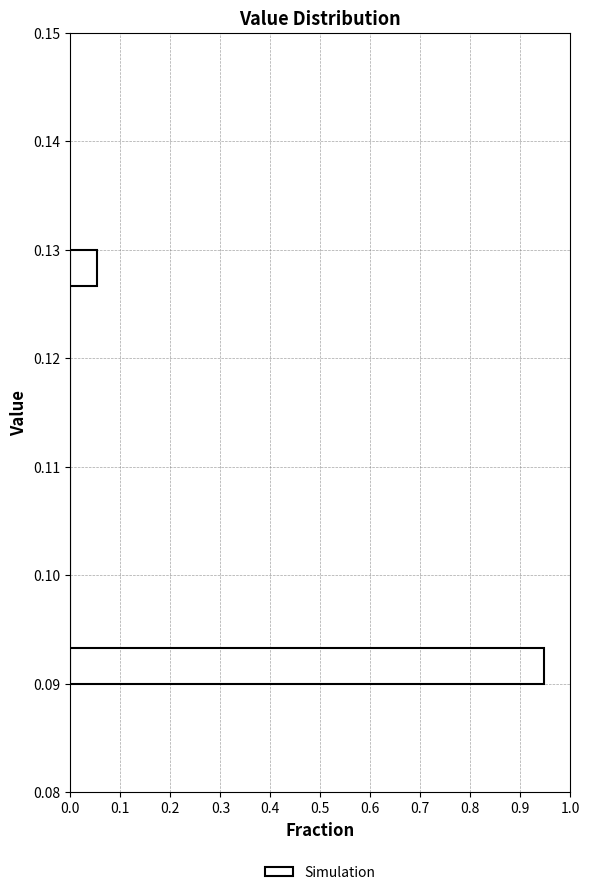

Around what value on the y-axis is the longest bar? Give the approximate position of its centre, as read against the axis.

0.092